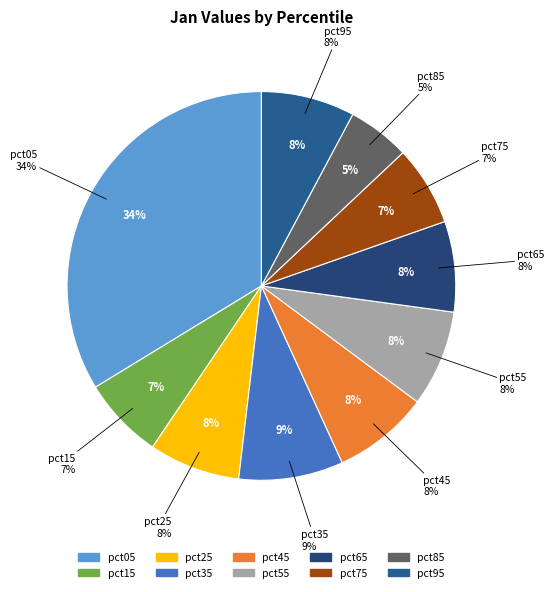

To the nearest percent, what portion does pct05 represent?

34%